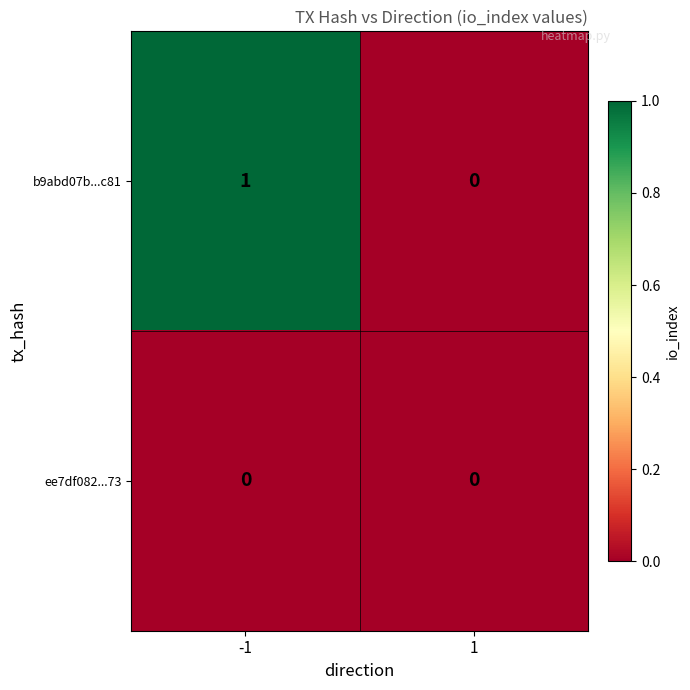

List the series in order of their overall mean, highest first.

b9abd07b...c81, ee7df082...73